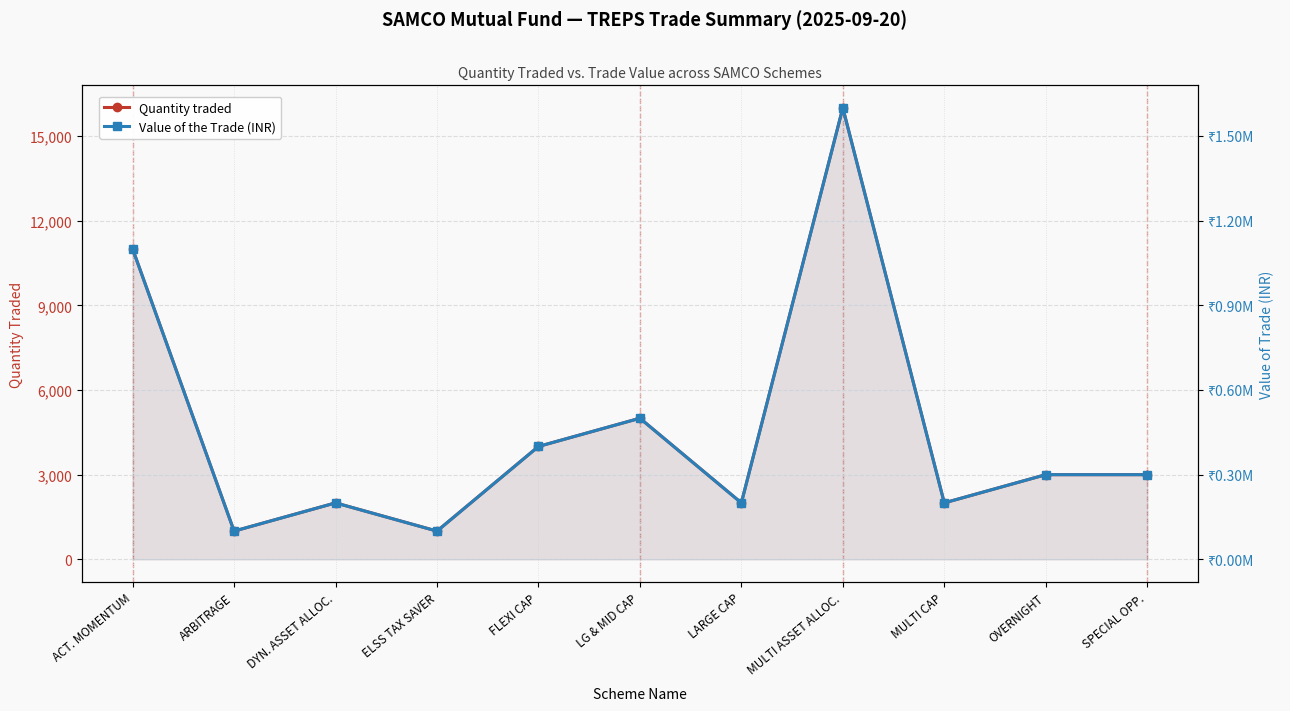

True or false: Value of the Trade (INR) and Quantity traded intersect in this chart.

False